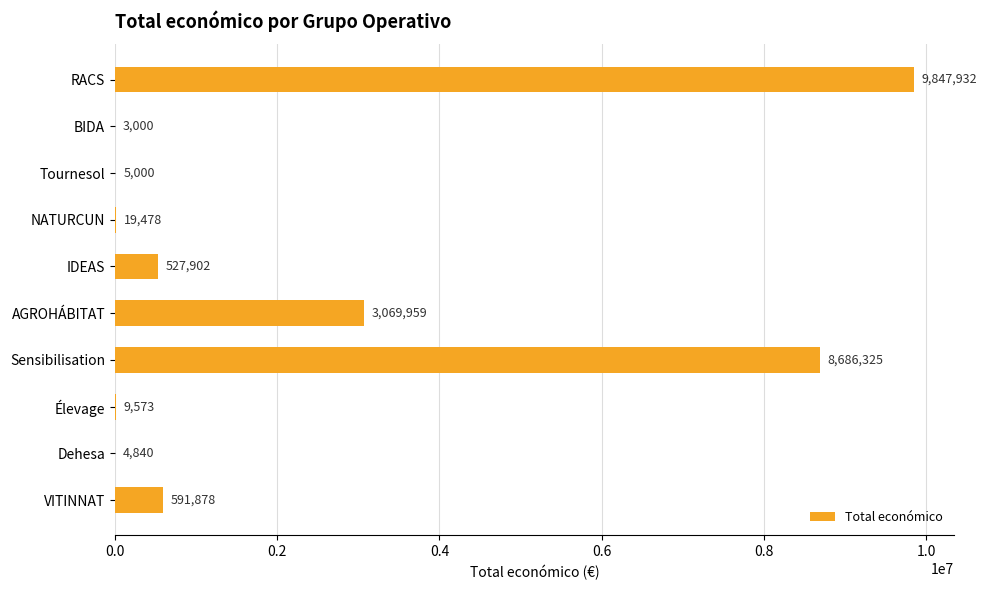

True or false: the data shows 8686325 at Sensibilisation.

True